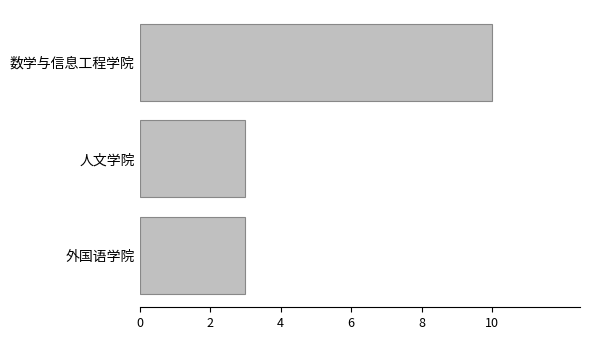

What is the average value?

5